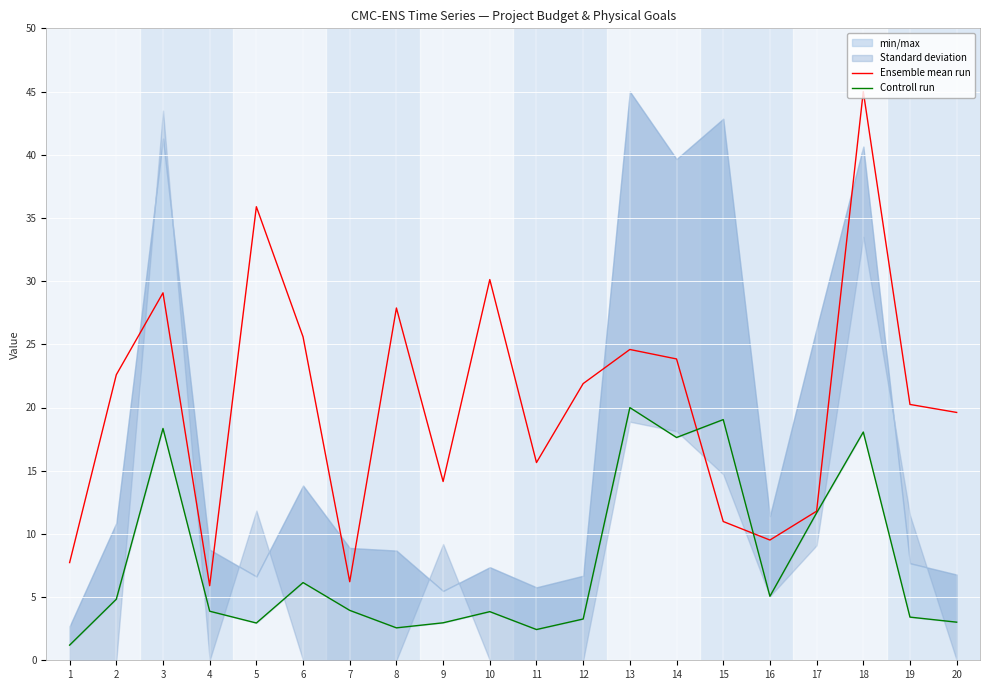

What is the spread (max minus min) of values at 7?

2.3